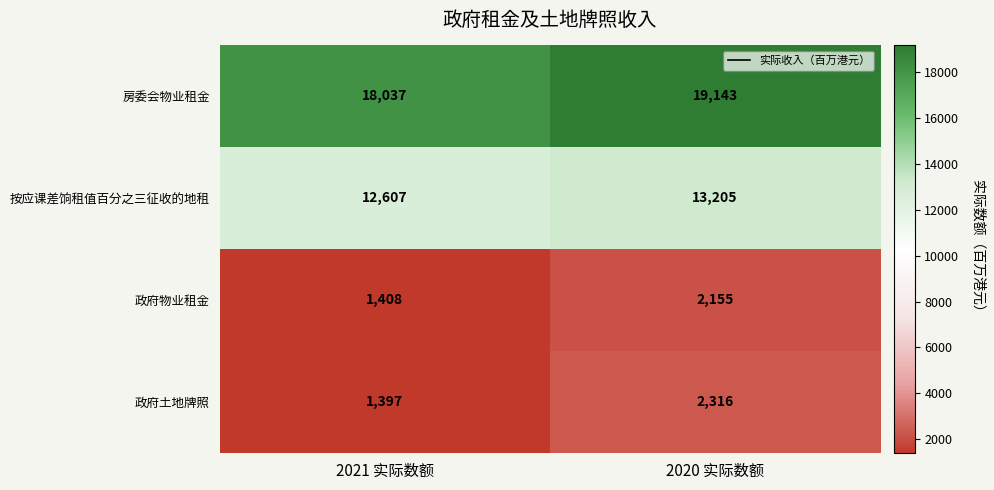

What is the difference between the maximum and minimum values in the 政府物业租金 series?

747